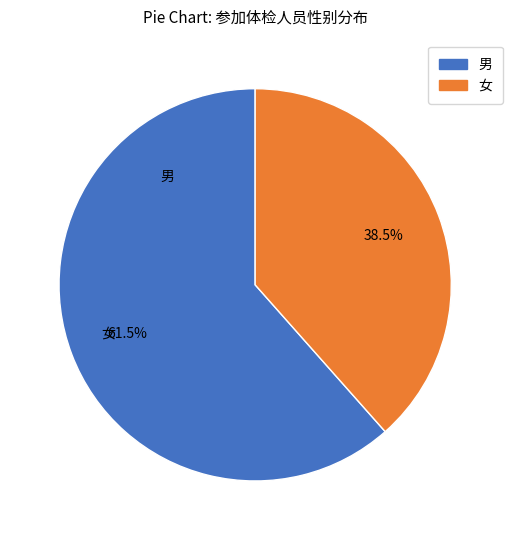

Approximately how many times larger is the value at 女 compared to 男?

0.6